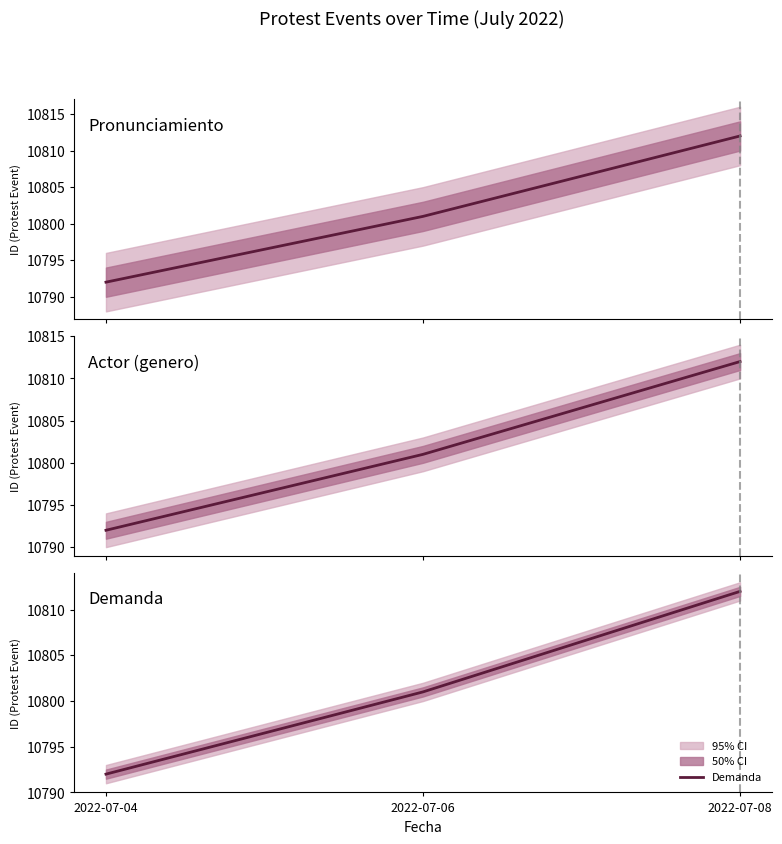

At which label is Demanda closest to 10802?

2022-07-06